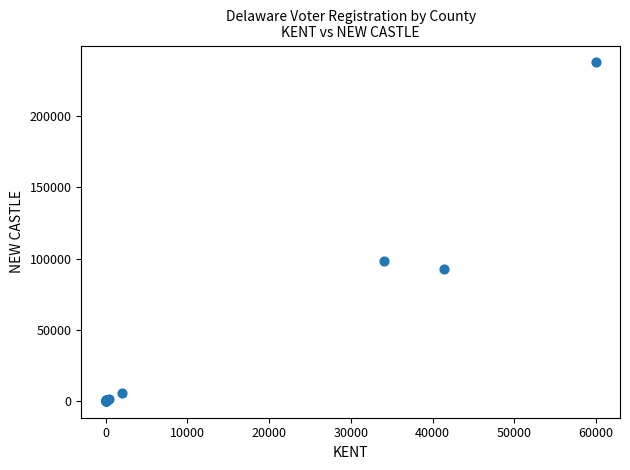

What Y value in the scatter plot is closest to 118883?

98385